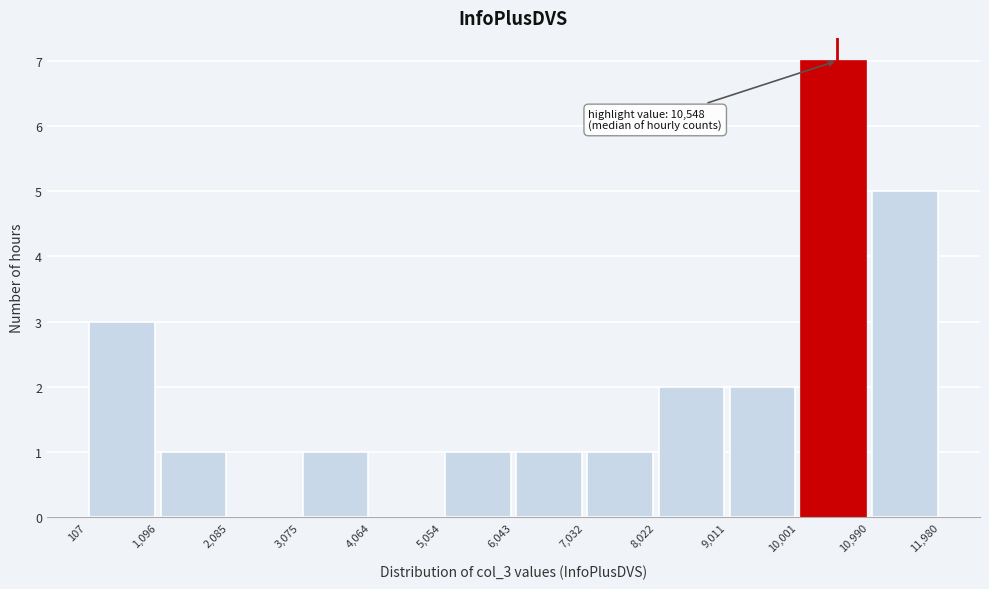

Which range on the x-axis has the tallest bar?

10,001 to 10,990